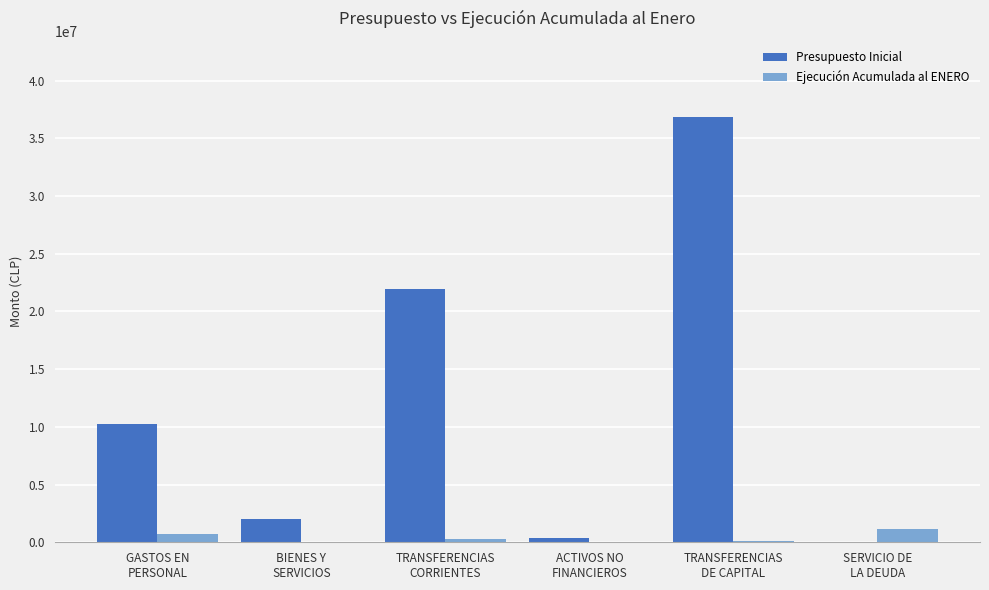

Where does the Ejecución Acumulada al ENERO series first go above 309785?

GASTOS EN
PERSONAL